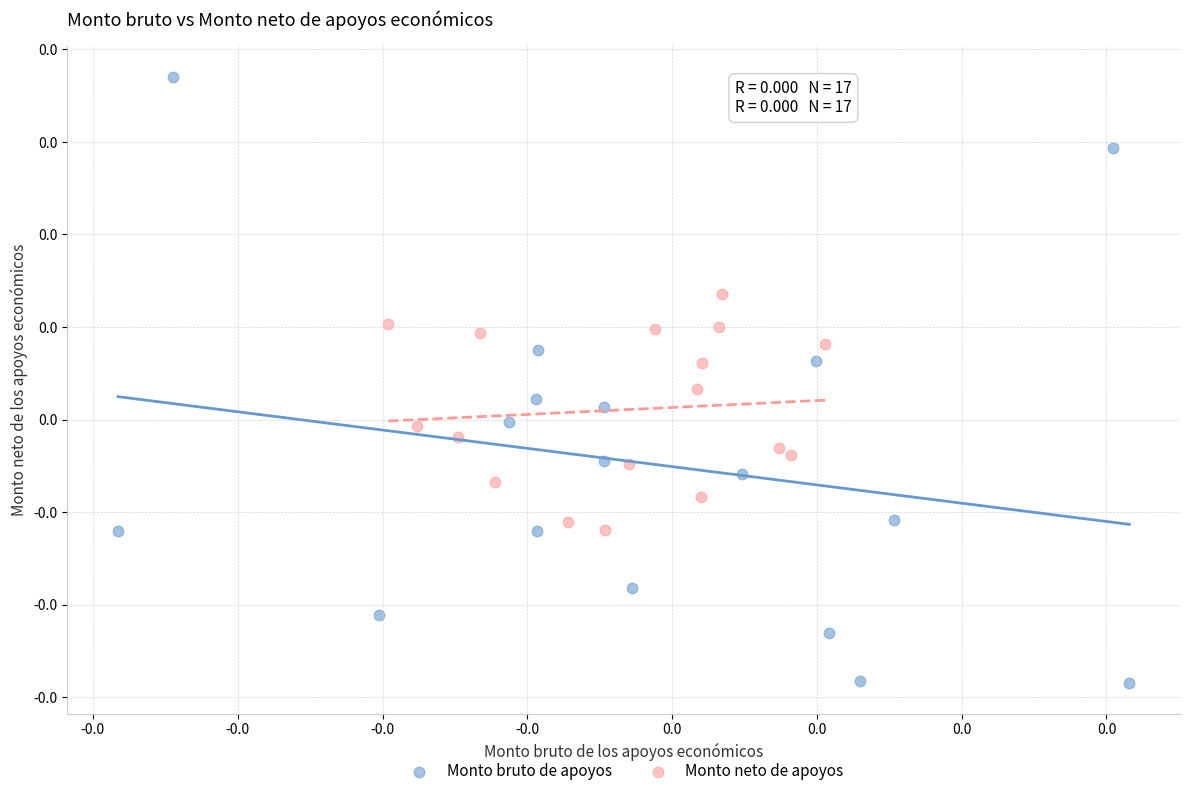

Which series reaches the minimum Y coordinate?

Monto bruto de apoyos